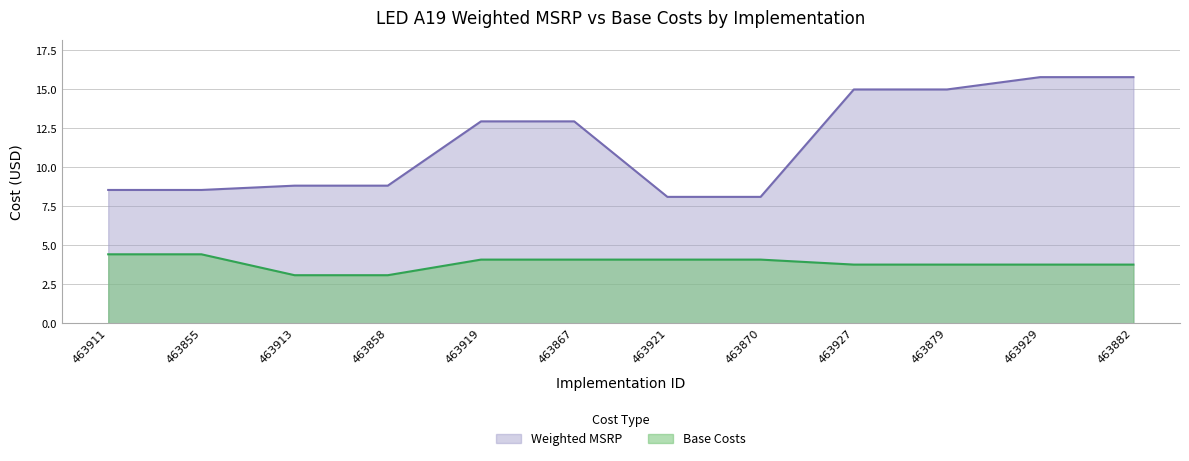

At which label does Base Costs first exceed 4?

463911